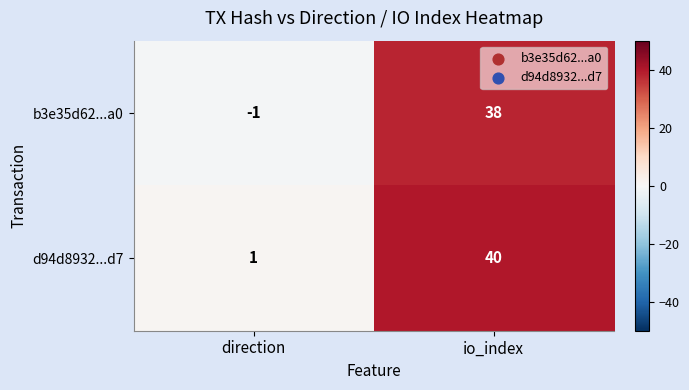

What is the highest value of the b3e35d62...a0 series?

38